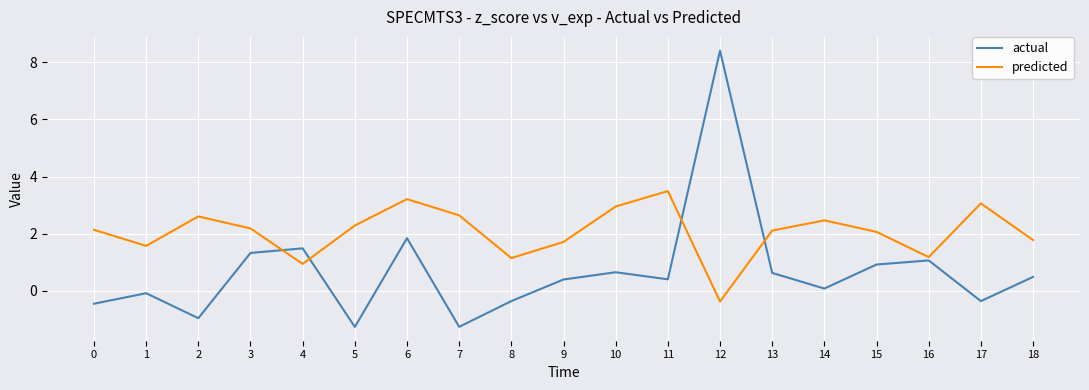

What is the total value across all series at 11?

3.9